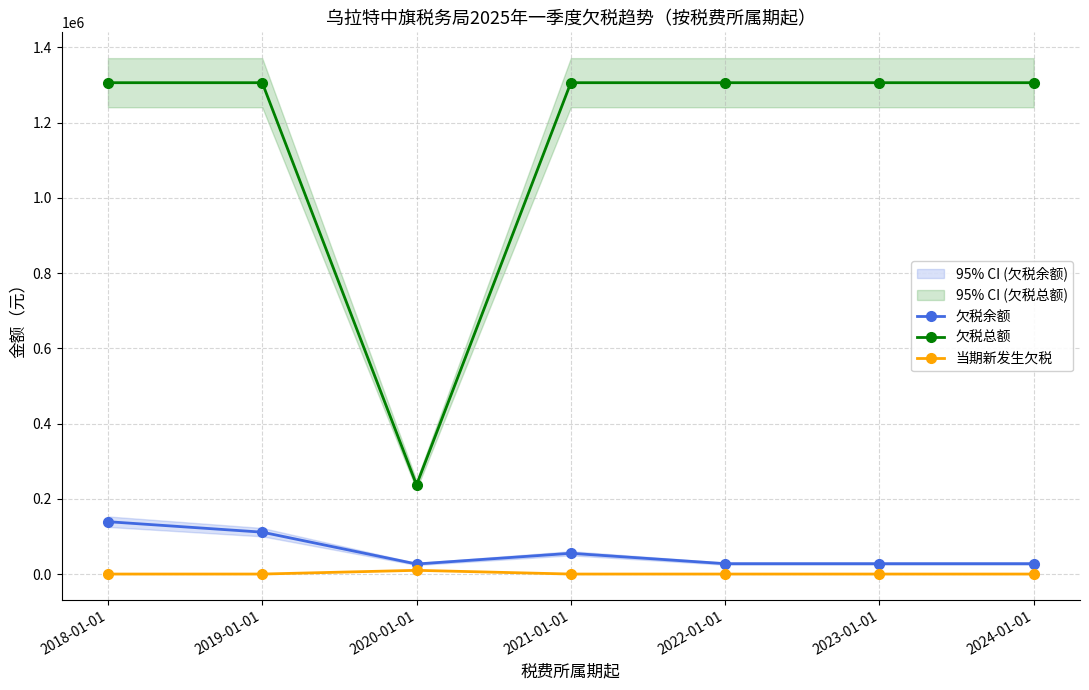

List the series in order of their peak value, highest first.

欠税总额, 欠税余额, 当期新发生欠税